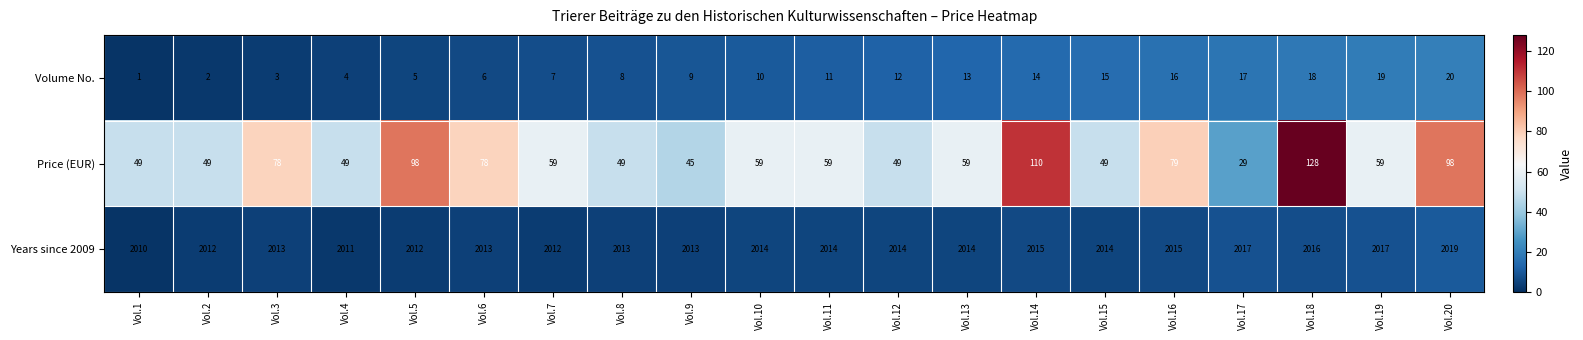

At which category is the sum across all series the highest?

Vol.18